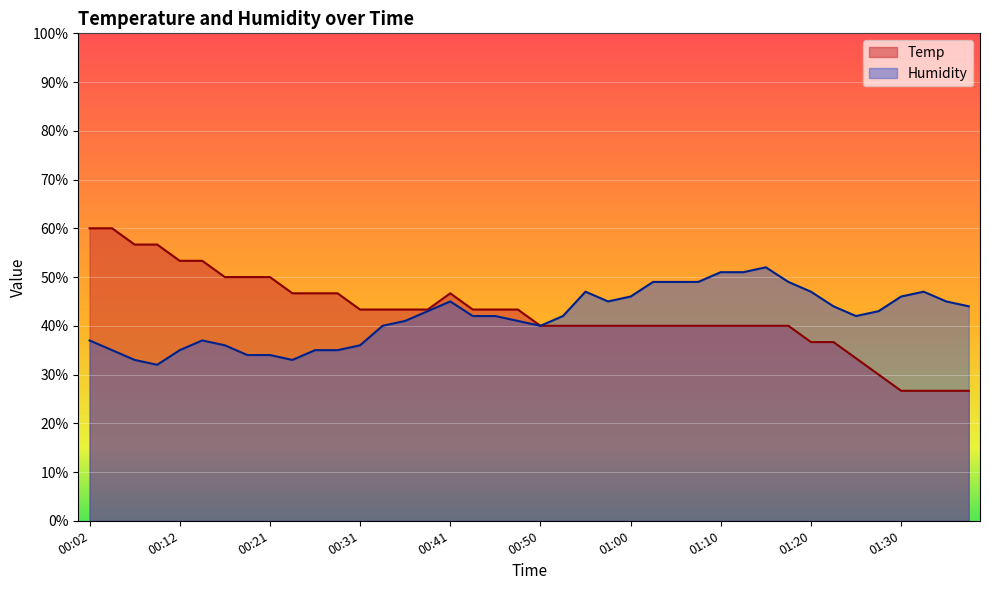

Which series has the largest total across all categories?

Temp